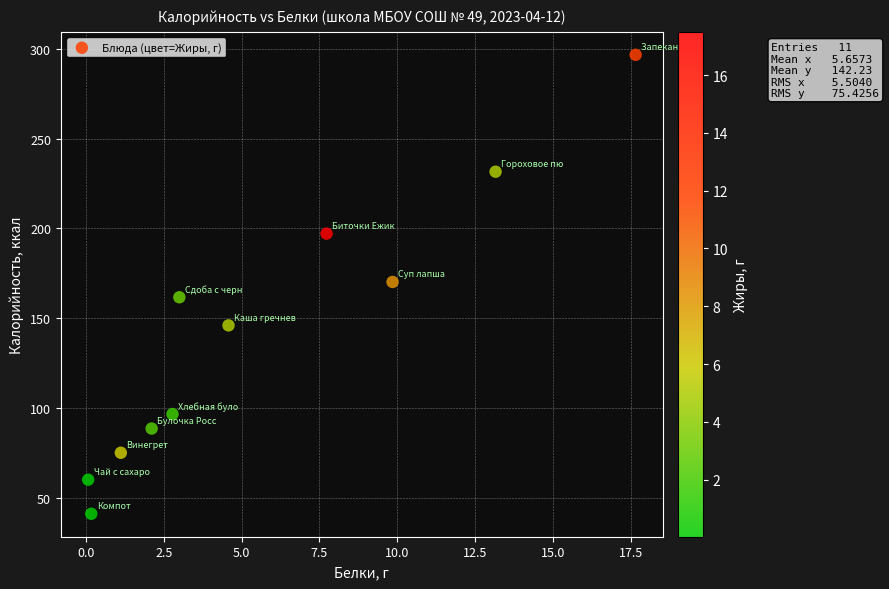

What is the average Y value?

142.2